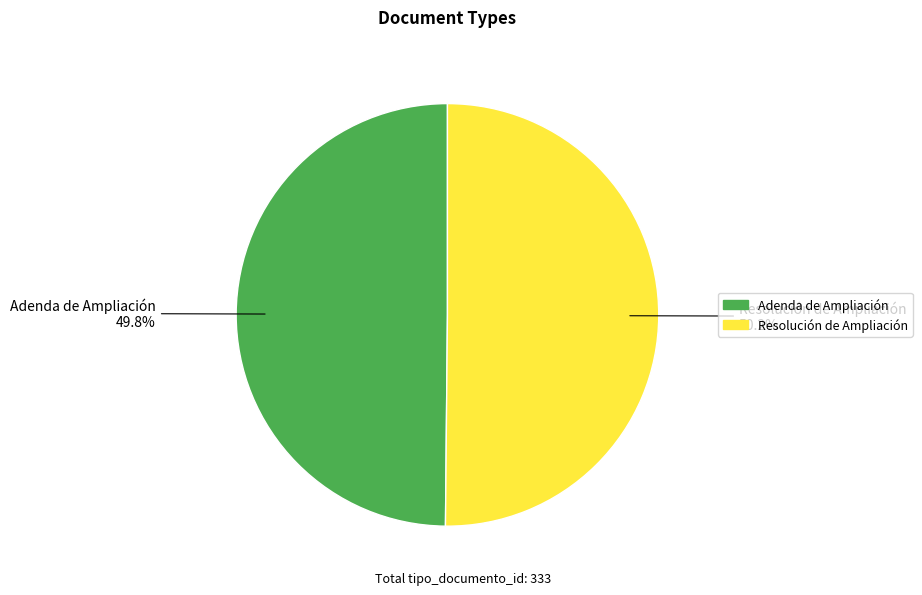

How many slices are in this pie chart?

2